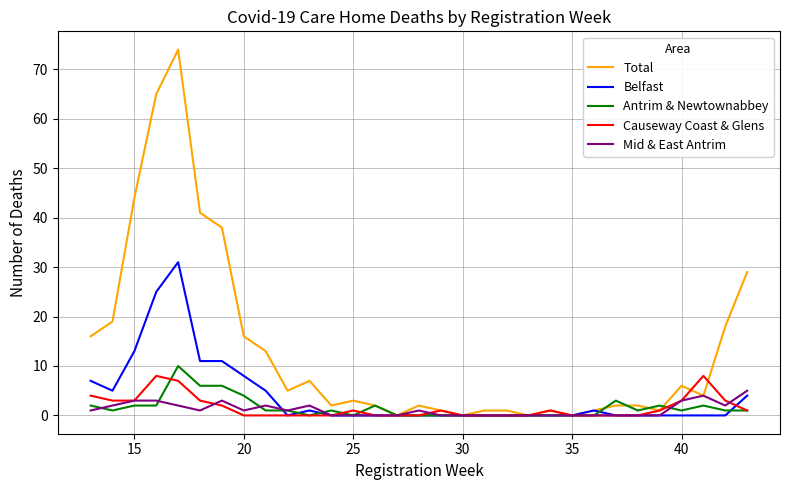

What is the maximum value shown in the chart?

74